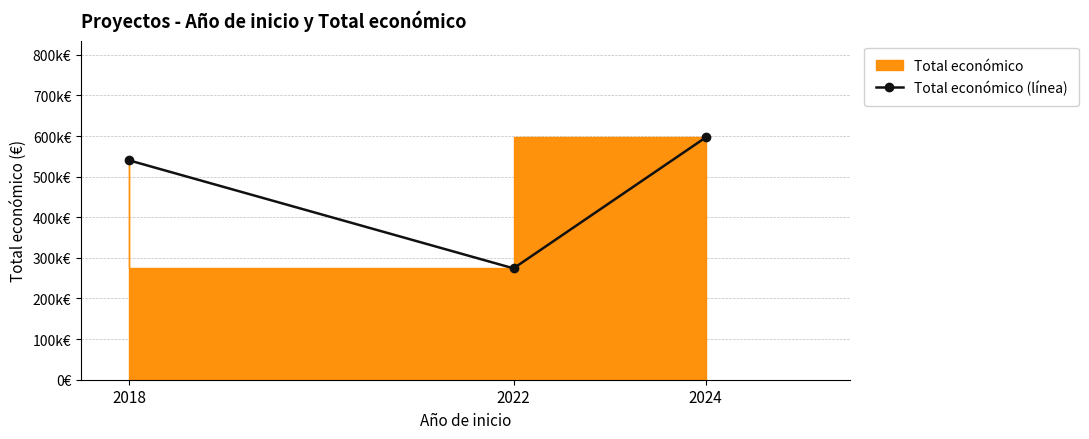

What is the difference between the values at 2018 and 2024?

56384